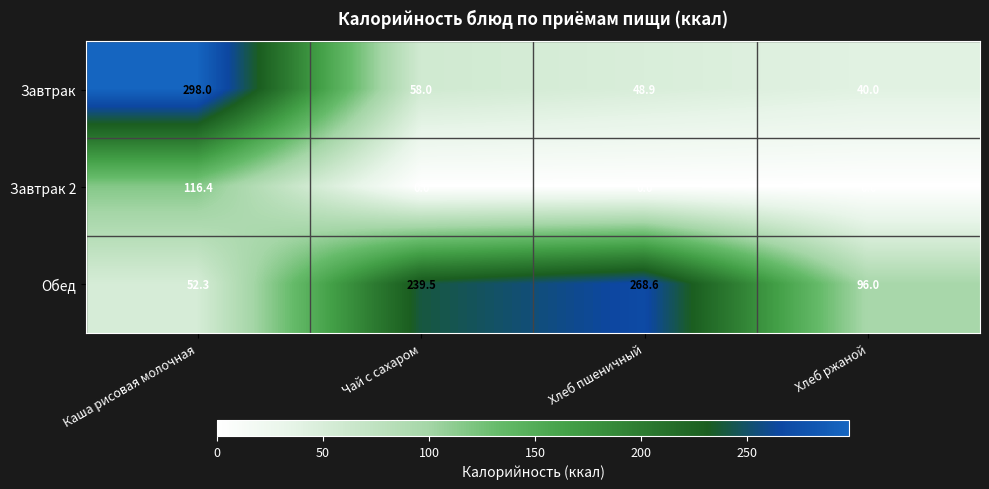

Which series changed the most between Каша рисовая молочная and Чай с сахаром?

Завтрак